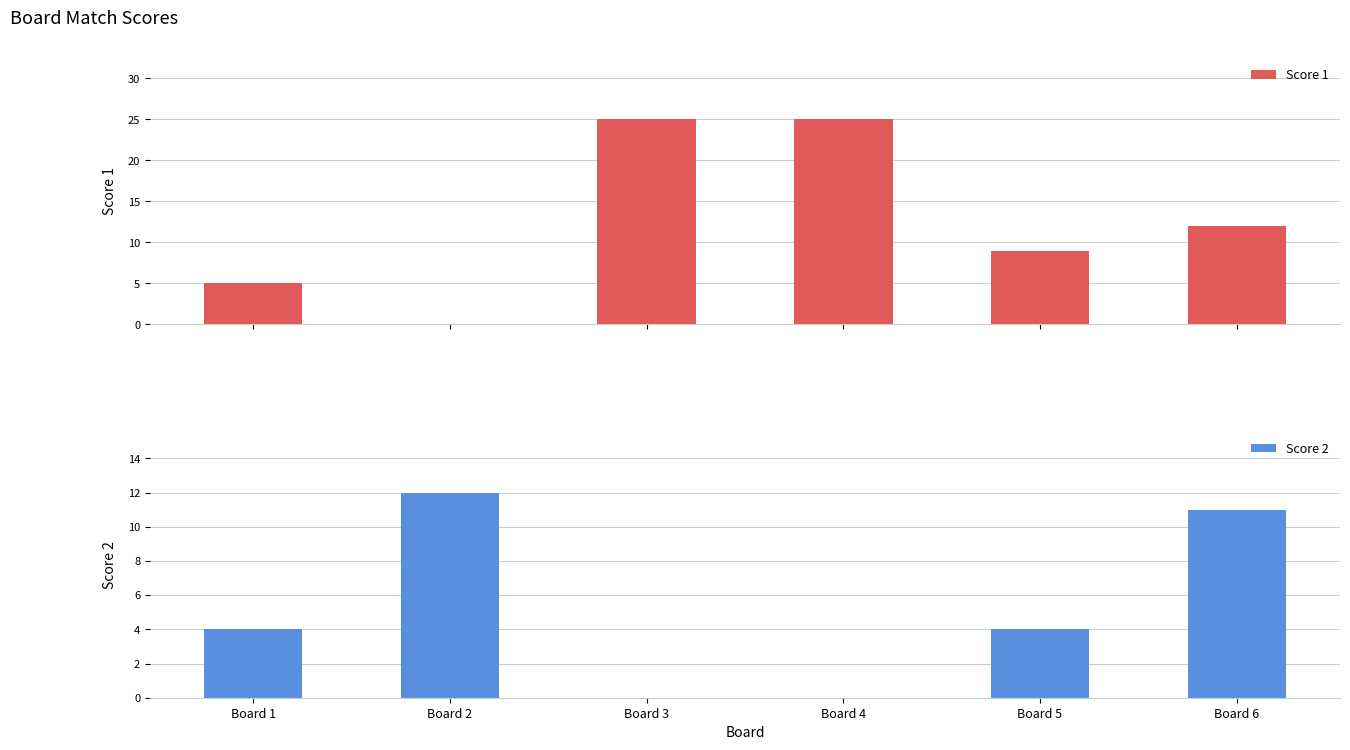

Which series has the largest total across all categories?

Score 1